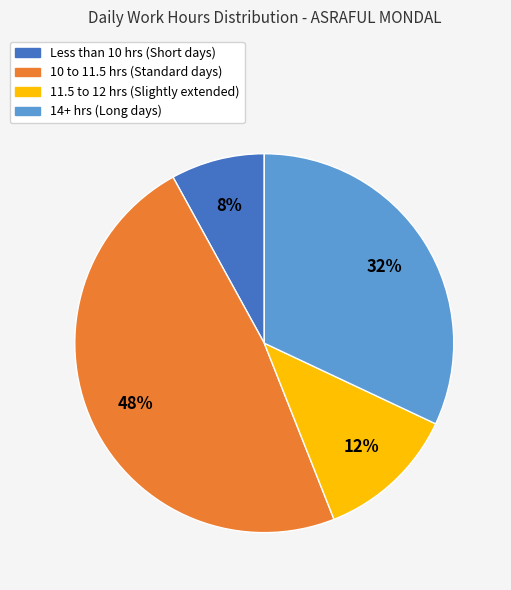

Count the number of slices in the pie.

4